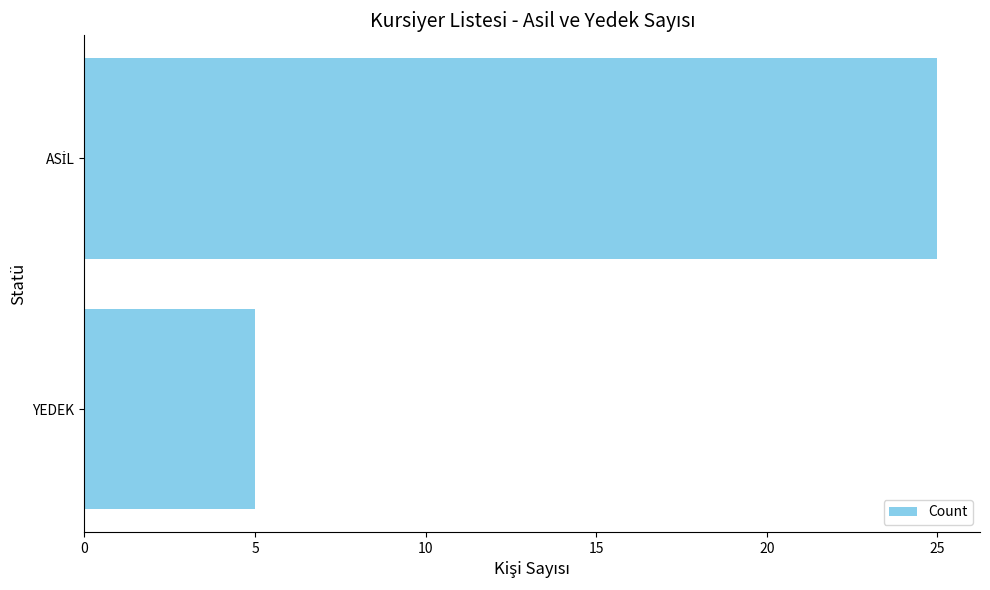

What is the maximum value shown in the chart?

25